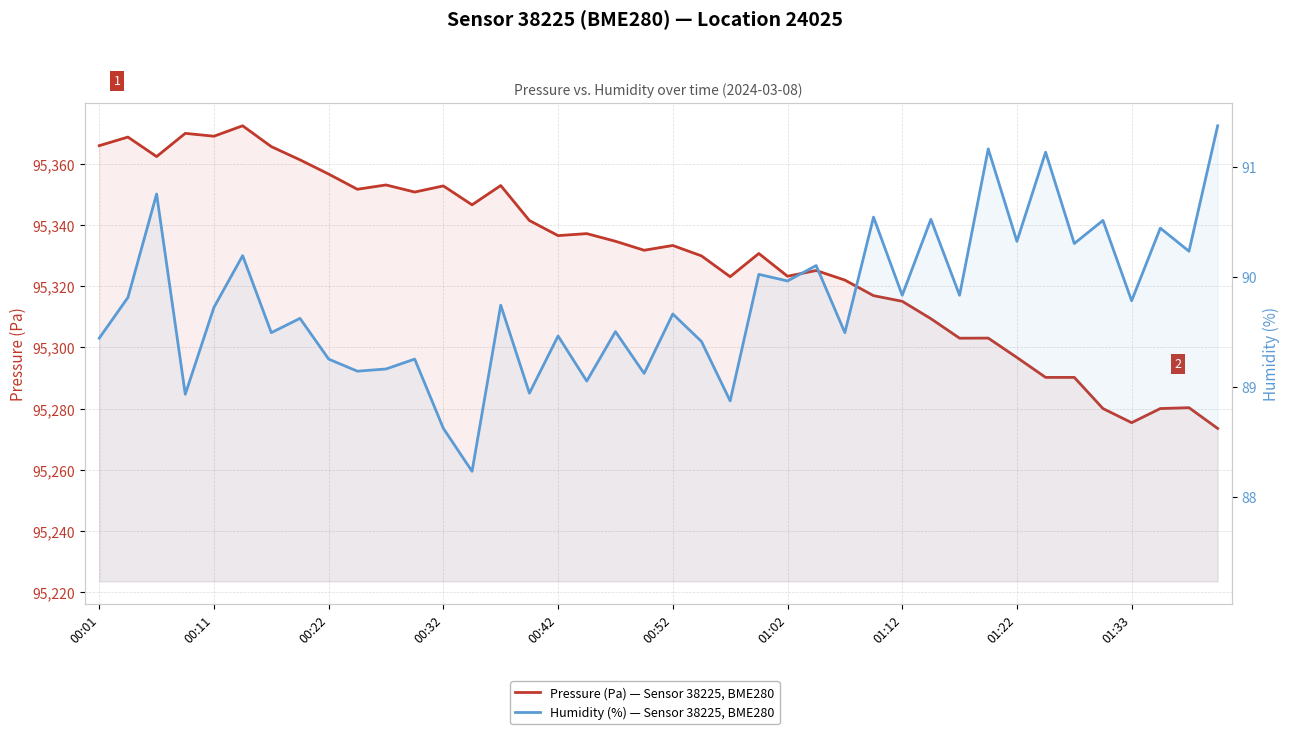

Does the chart have visible grid lines?

Yes